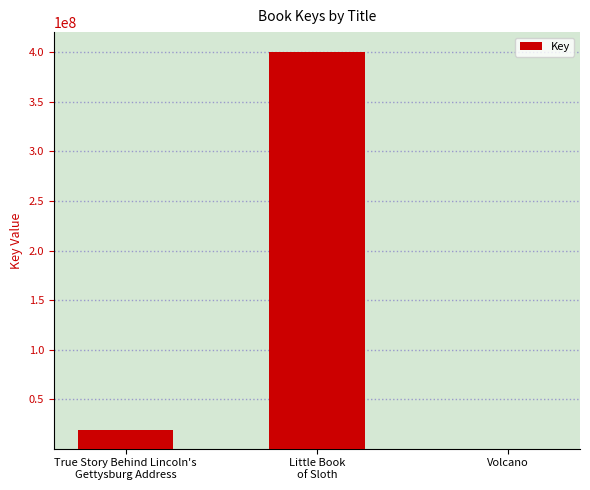

What is the greatest value displayed?

400094893